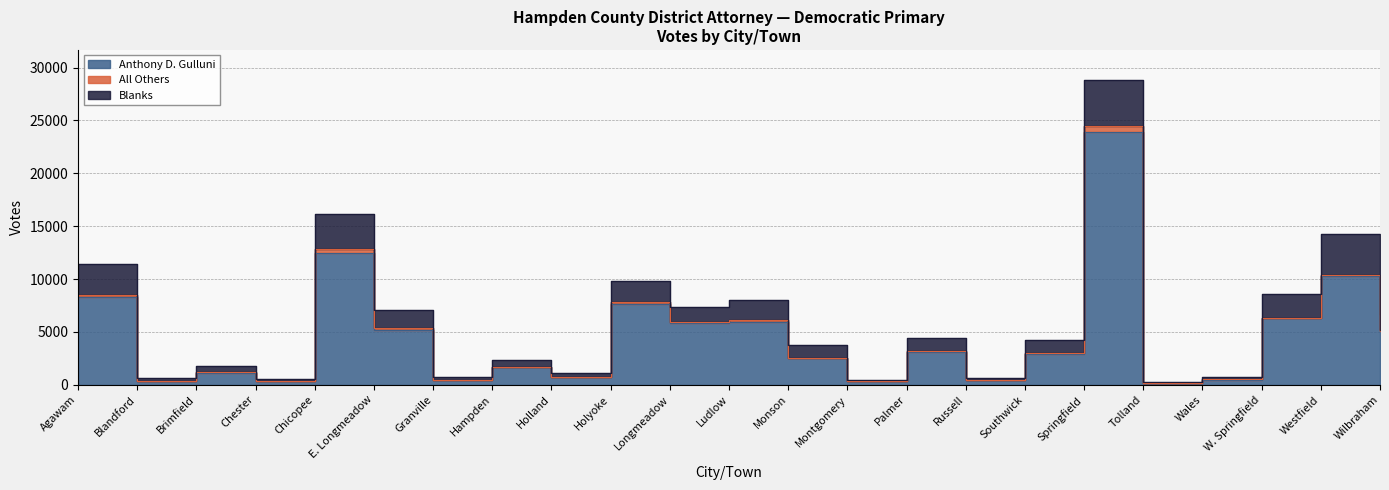

Which series has the largest total across all categories?

Anthony D. Gulluni